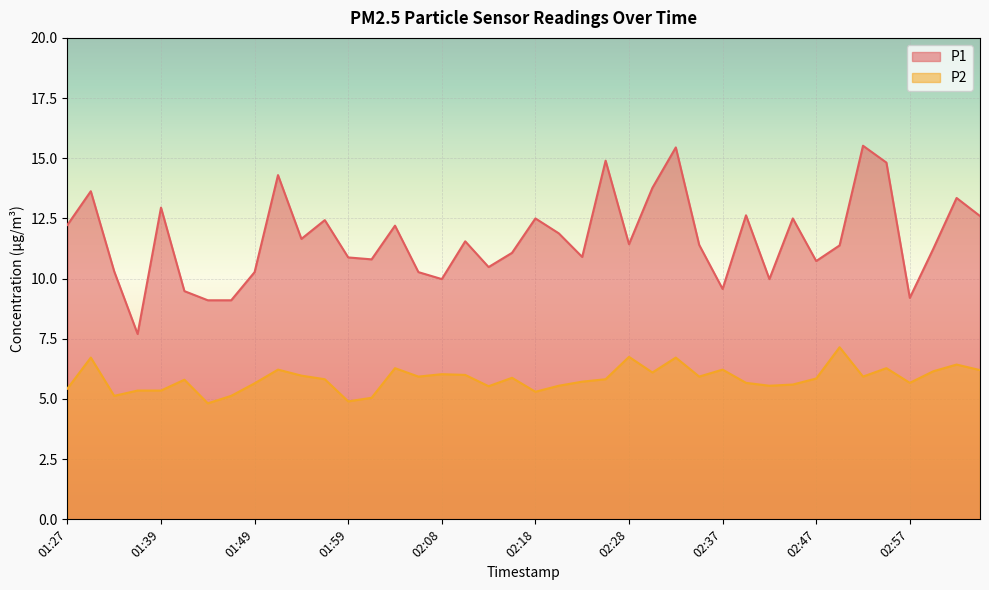

List the labels in order of P2 value, largest first.

02:50, 02:28, 01:29, 02:33, 03:02, 02:03, 02:54, 01:51, 02:37, 03:04, 02:59, 02:30, 02:08, 02:11, 01:54, 02:06, 02:35, 02:52, 02:16, 02:47, 01:56, 02:25, 01:42, 02:23, 02:40, 02:57, 01:49, 02:45, 02:20, 02:42, 02:13, 01:27, 01:37, 01:39, 02:18, 01:34, 01:46, 02:01, 01:59, 01:44